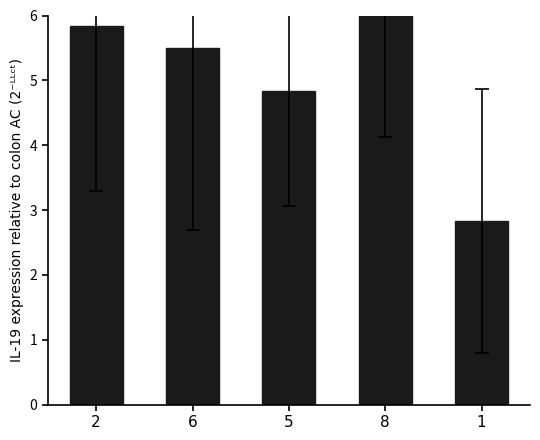

Where does the data first go above 5?

2